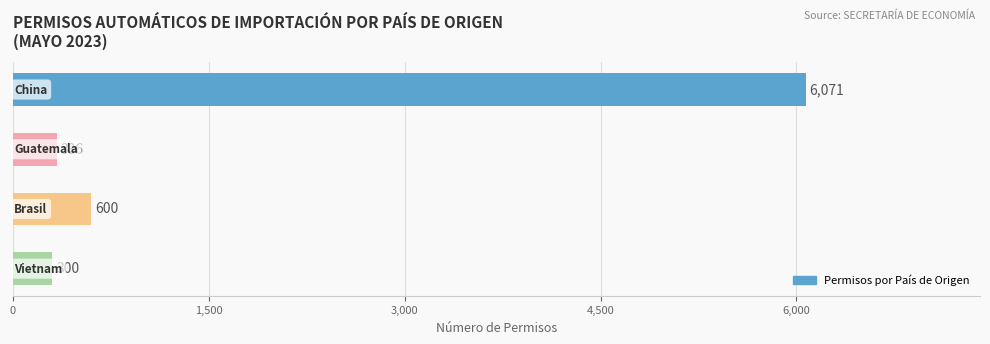

What is the value of the 3rd bar from the top?

600